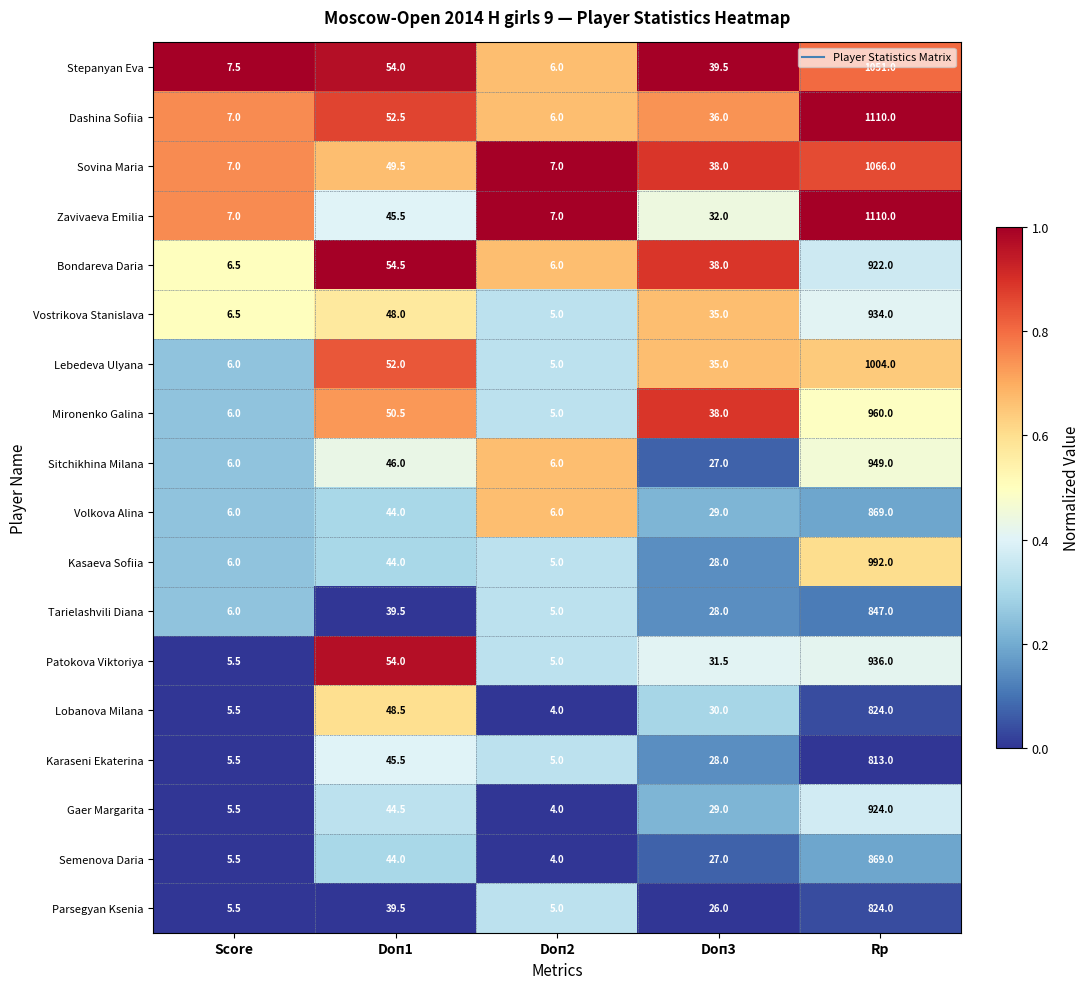

Which series changed the most between Doп1 and Doп3?

Patokova Viktoriya